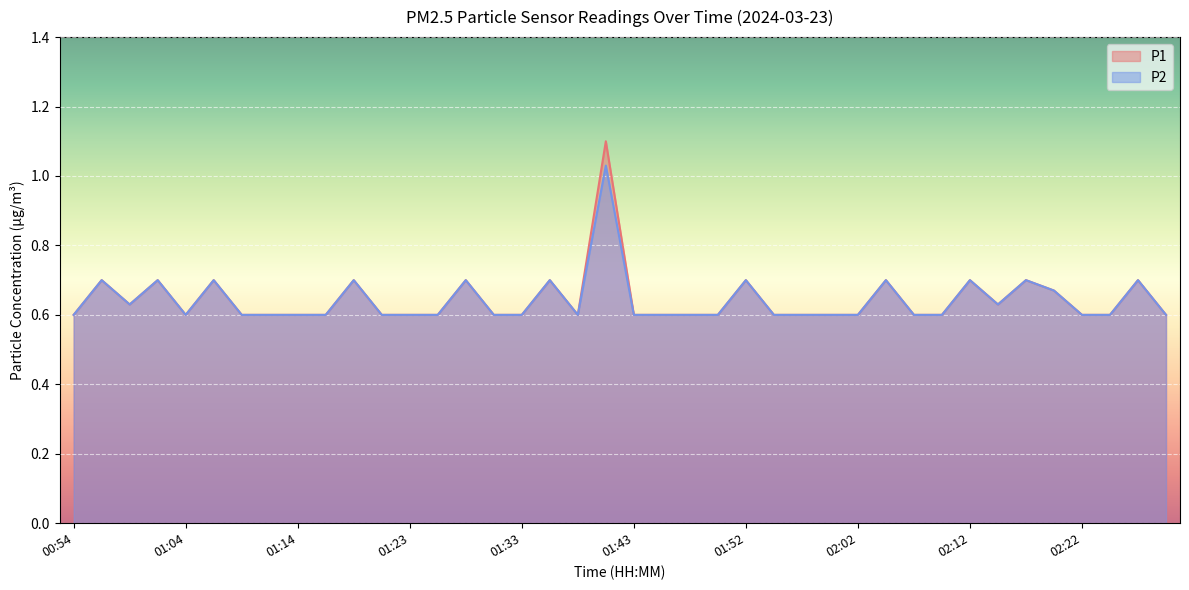

What is the highest value of the P2 series?

1.0